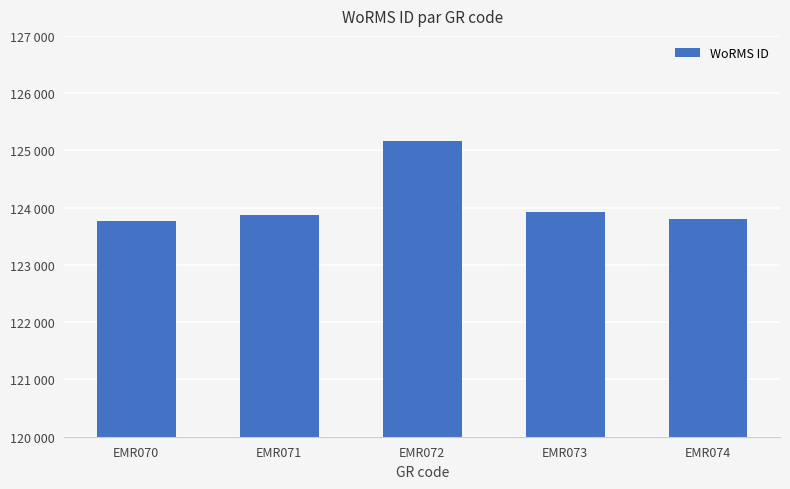

How many bars are there in total?

5